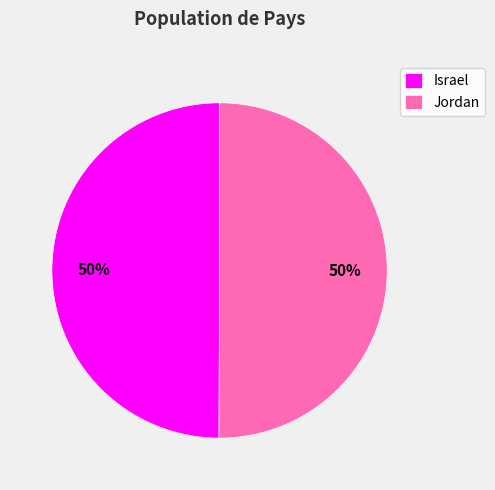

How many slices are in this pie chart?

2